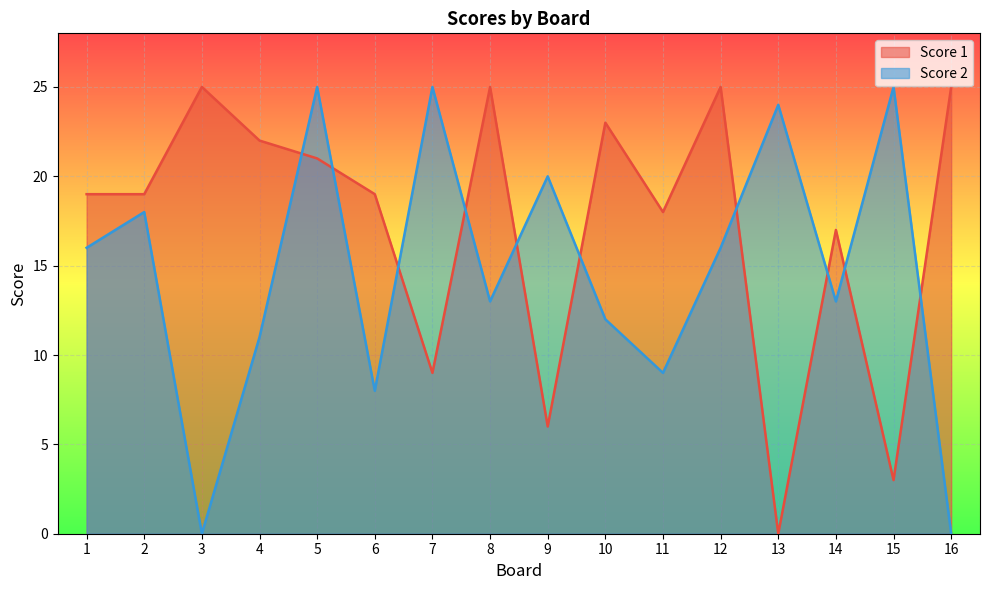

The Score 2 series shows 12 at 6. True or false?

False